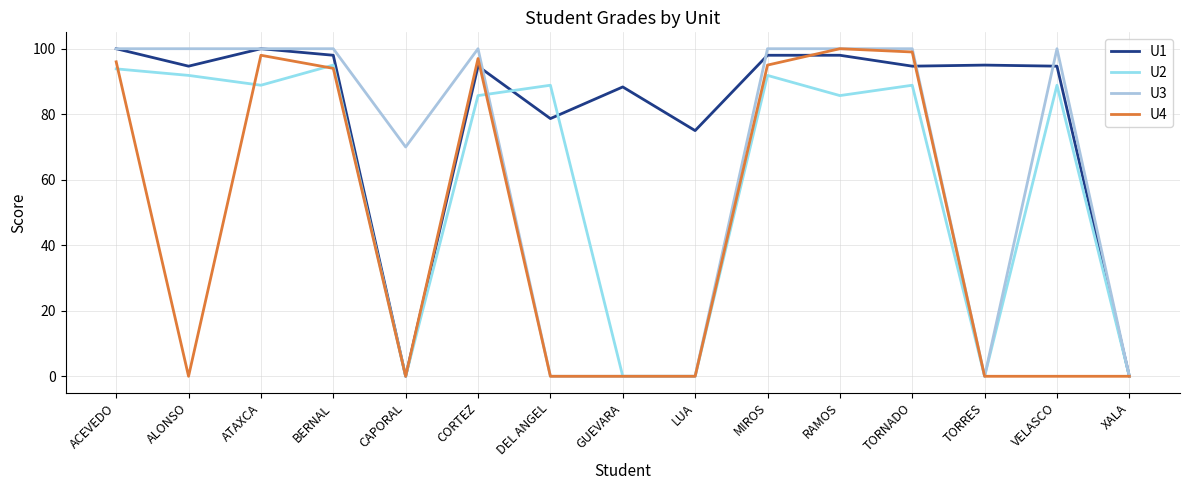

Between GUEVARA and VELASCO, which series saw the biggest shift?

U3